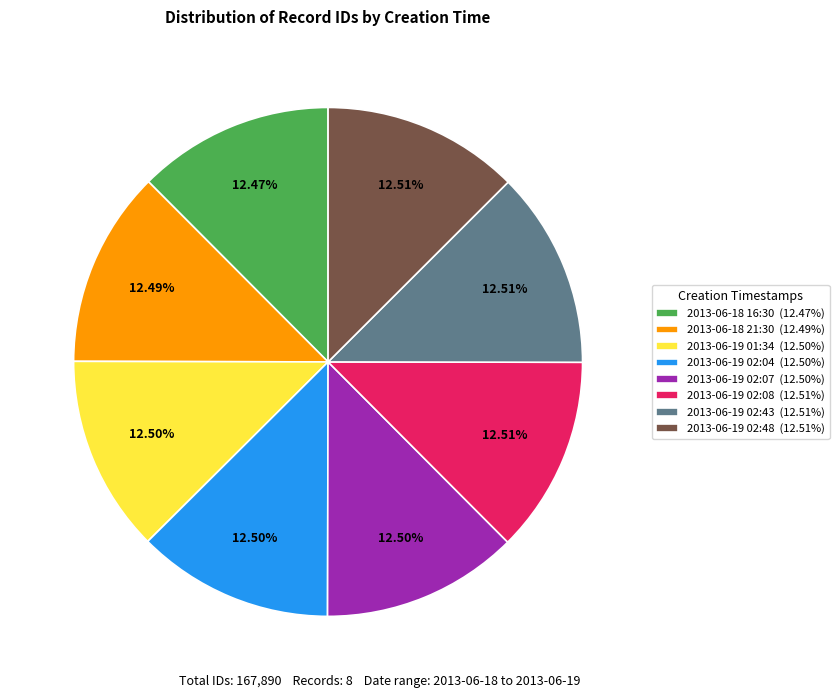

The 2013-06-19 02:48 slice represents 13% of the pie. True or false?

True